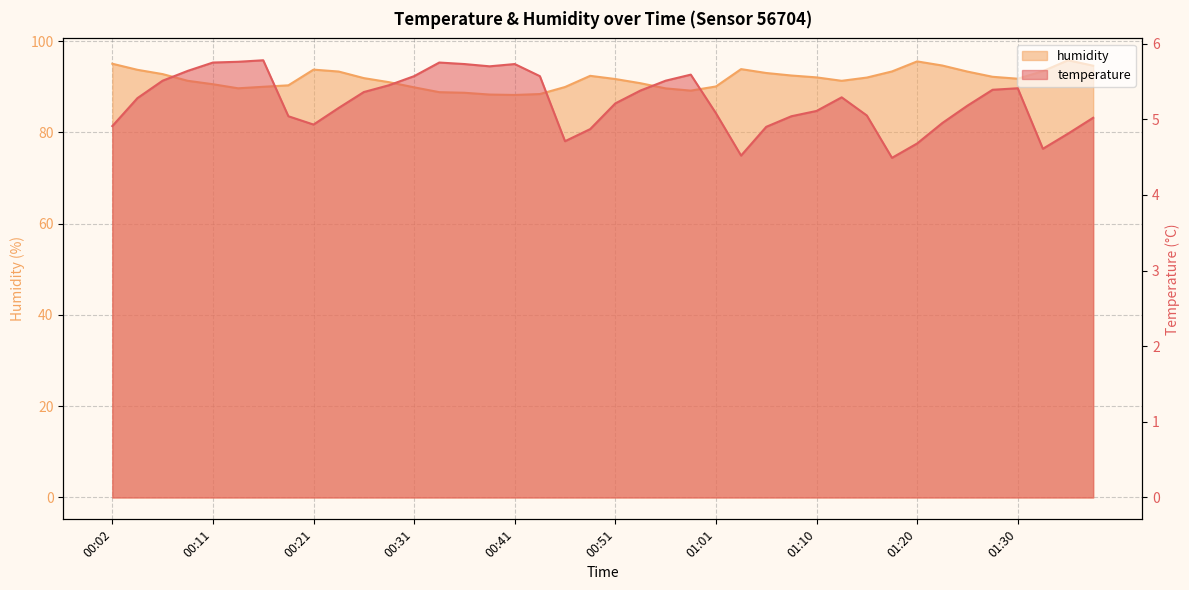

Reading left to right, what are all the values shown in this chart?

temperature: 00:02=4.9	00:04=5.3	00:06=5.5	00:09=5.6	00:11=5.8	00:14=5.8	00:16=5.8	00:19=5.0	00:21=4.9	00:24=5.2	00:26=5.4	00:29=5.5	00:31=5.6	00:34=5.8	00:36=5.7	00:38=5.7	00:41=5.7	00:43=5.6	00:46=4.7	00:48=4.9	00:51=5.2	00:53=5.4	00:56=5.5	00:58=5.6	01:01=5.1	01:03=4.5	01:06=4.9	01:08=5.0	01:10=5.1	01:13=5.3	01:15=5.0	01:18=4.5	01:20=4.7	01:23=5.0	01:25=5.2	01:28=5.4	01:30=5.4	01:33=4.6	01:35=4.8	01:38=5.0
humidity: 00:02=95.0	00:04=93.7	00:06=92.8	00:09=91.3	00:11=90.5	00:14=89.7	00:16=90.0	00:19=90.3	00:21=93.7	00:24=93.3	00:26=91.9	00:29=91.0	00:31=89.9	00:34=88.8	00:36=88.7	00:38=88.3	00:41=88.2	00:43=88.4	00:46=89.9	00:48=92.4	00:51=91.7	00:53=90.8	00:56=89.6	00:58=89.1	01:01=90.0	01:03=93.8	01:06=93.0	01:08=92.5	01:10=92.0	01:13=91.3	01:15=92.0	01:18=93.3	01:20=95.5	01:23=94.6	01:25=93.3	01:28=92.2	01:30=91.8	01:33=93.4	01:35=95.8	01:38=94.6